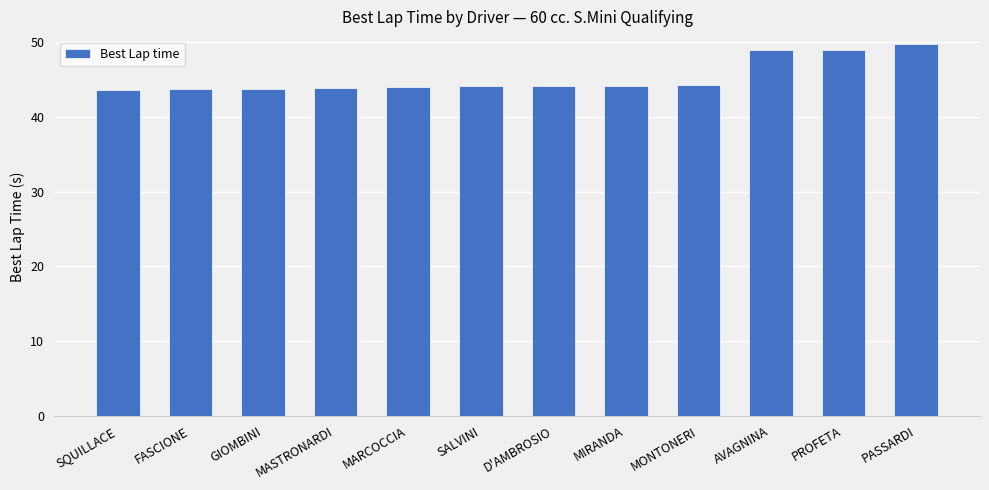

What is the label of the 7th bar from the right?

SALVINI